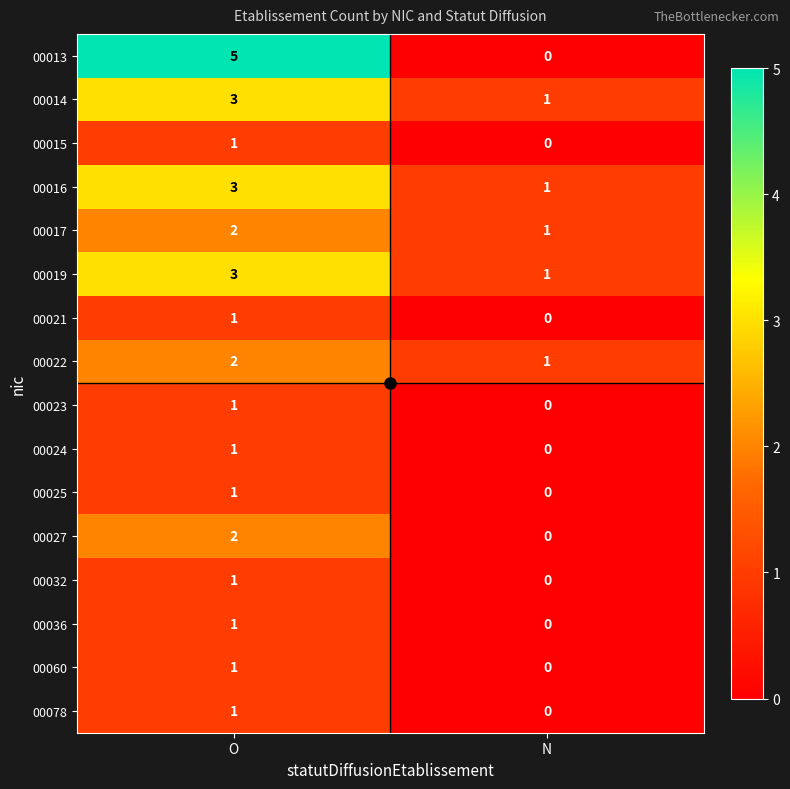

Between O and N, which series saw the biggest shift?

00013